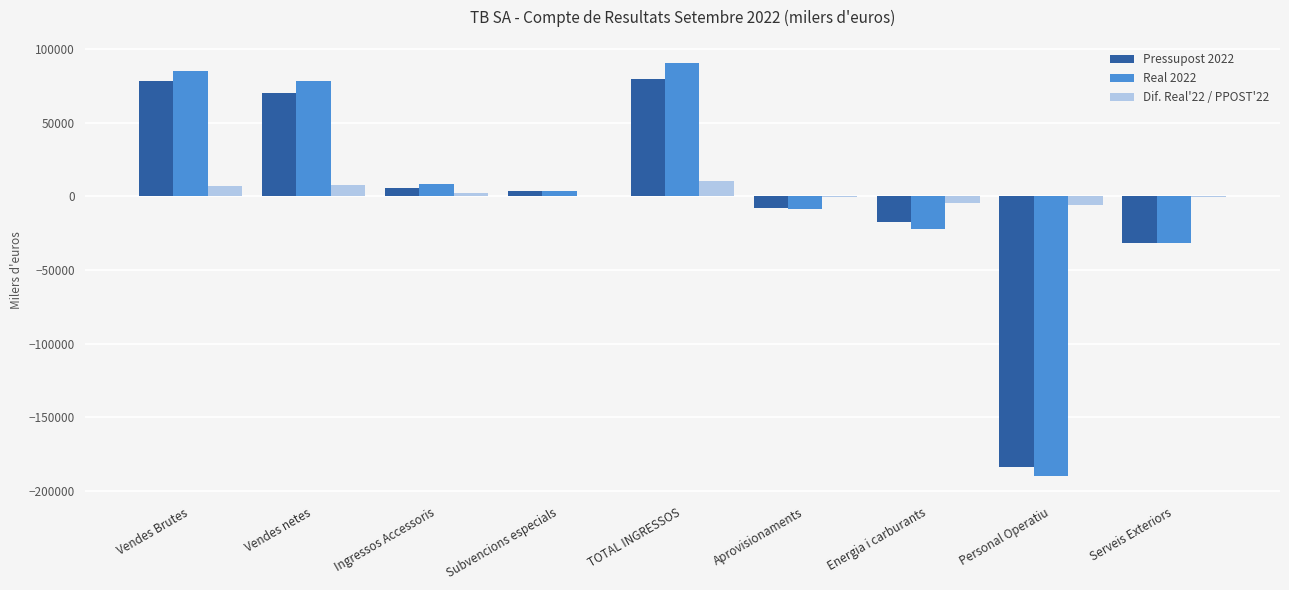

The value of Dif. Real'22 / PPOST'22 at Ingressos Accessoris is 2552.5. True or false?

True